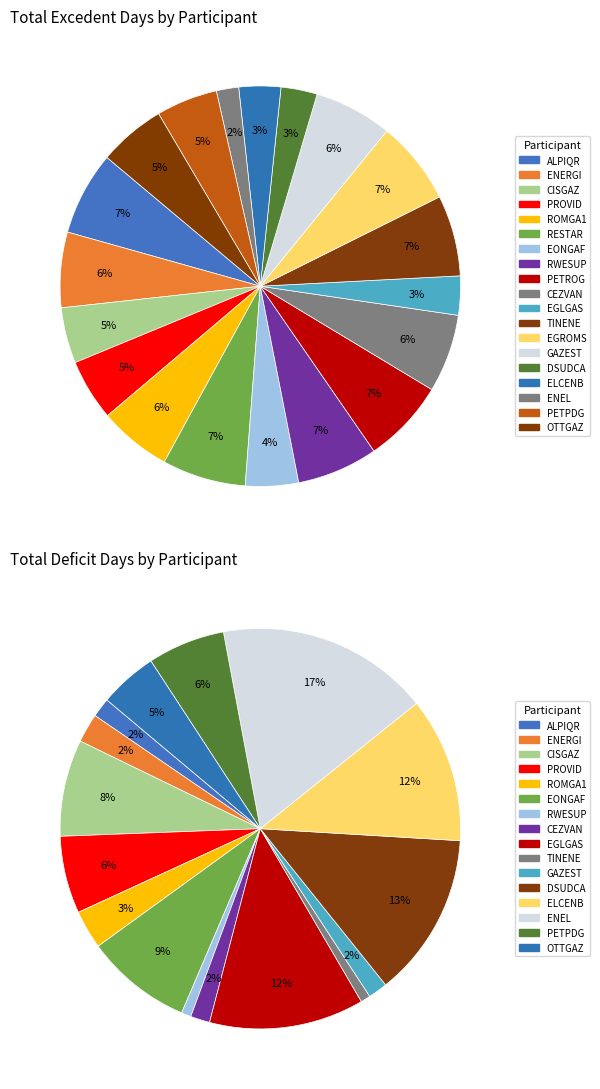

Is the sum of RWESUP and EONGAF greater than half?

No